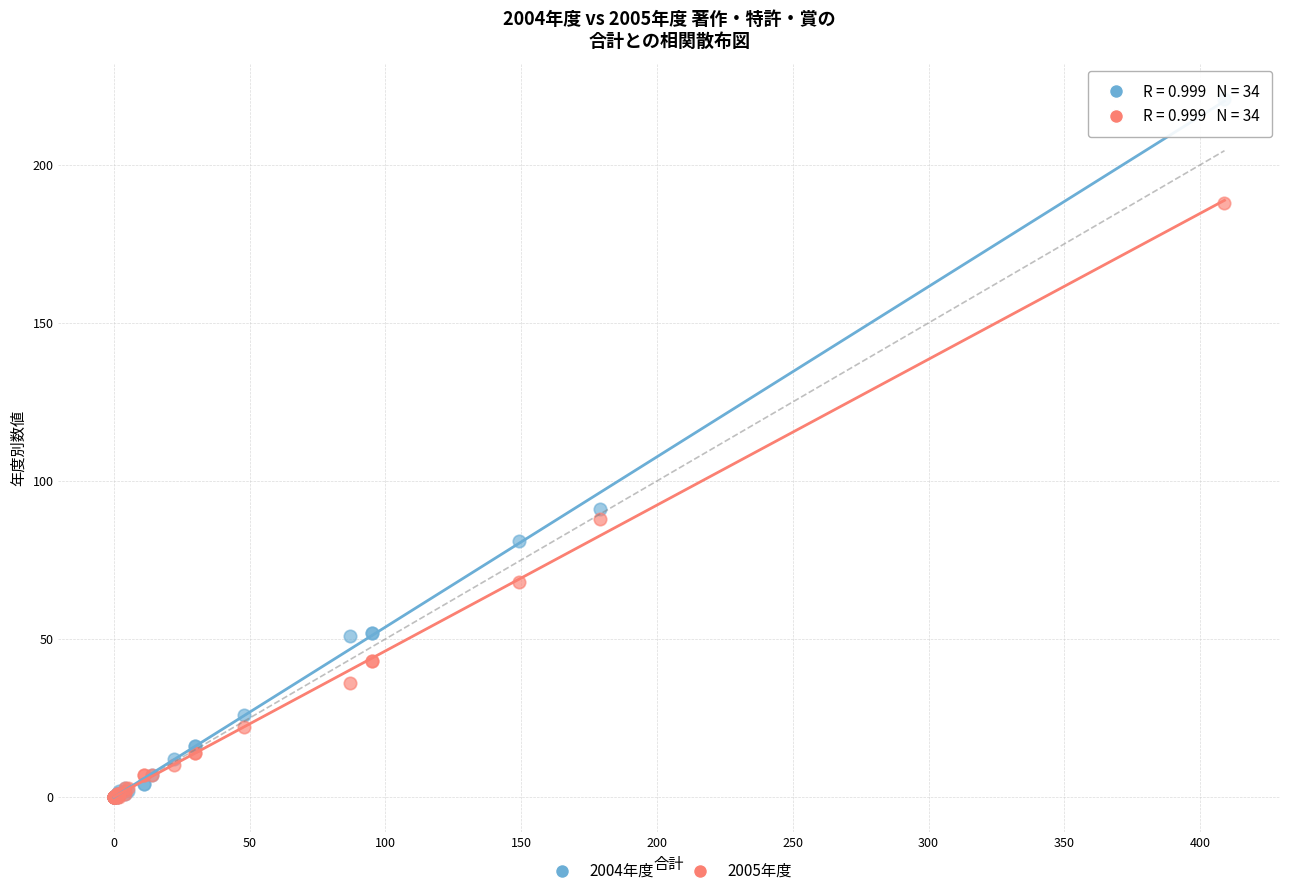

What are all the series names shown in the legend?

2004年度, 2005年度